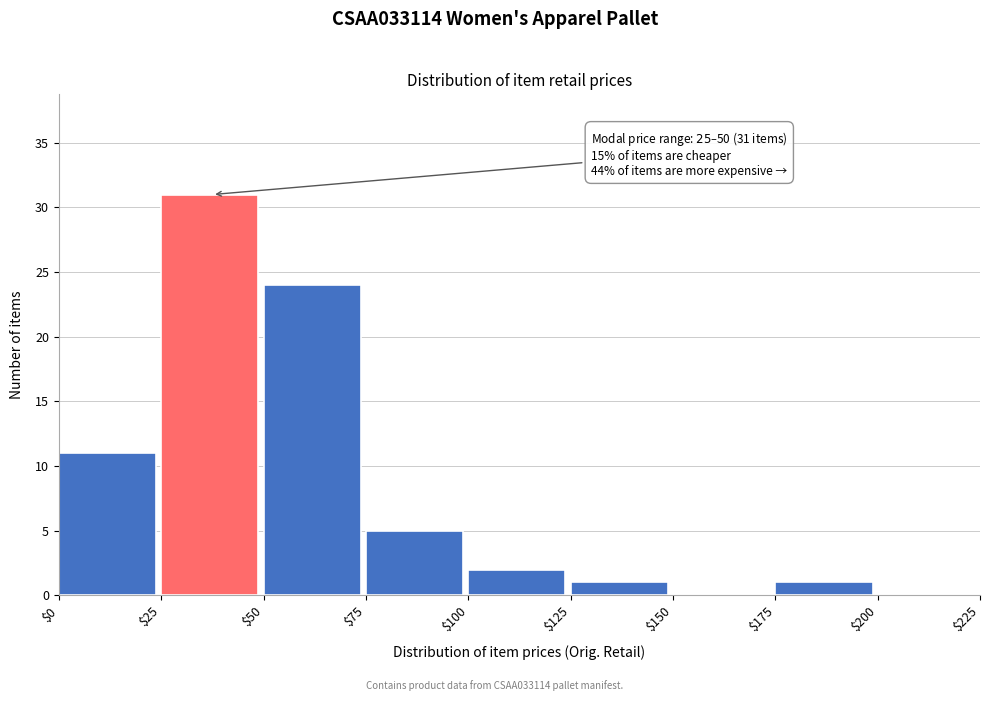

Which range on the x-axis has the tallest bar?

$25 to $50